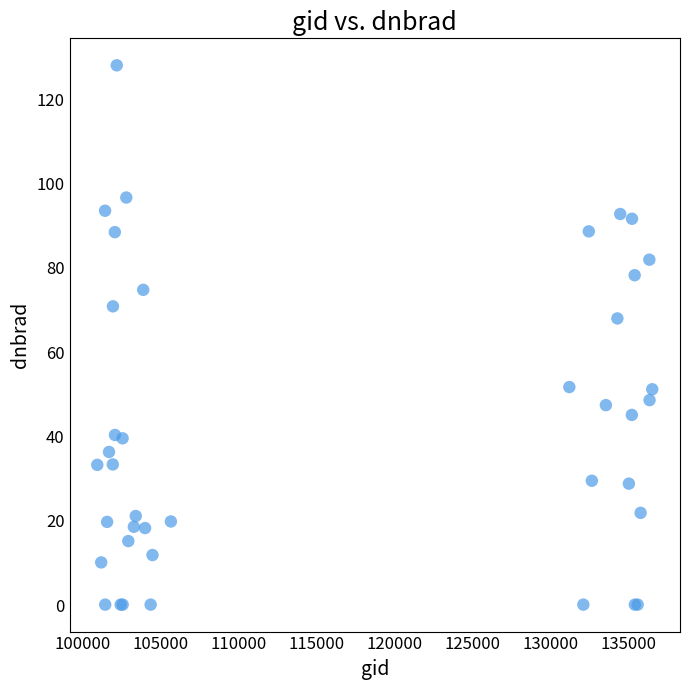

What Y value in the scatter plot is closest to 64?

68.0